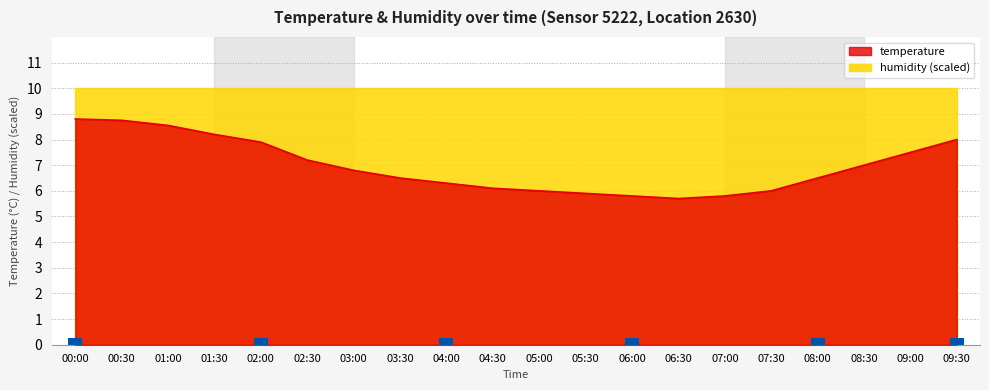

What is the label of the 9th bar from the right?

05:30